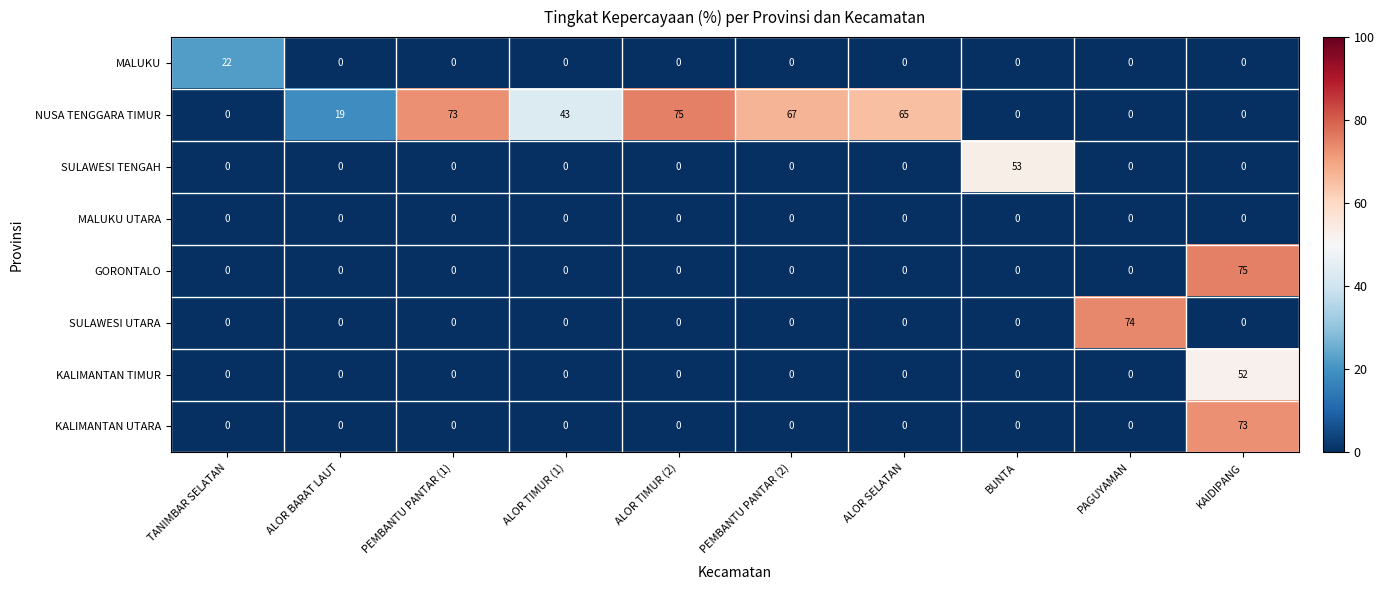

At which category is the sum across all series the highest?

KAIDIPANG